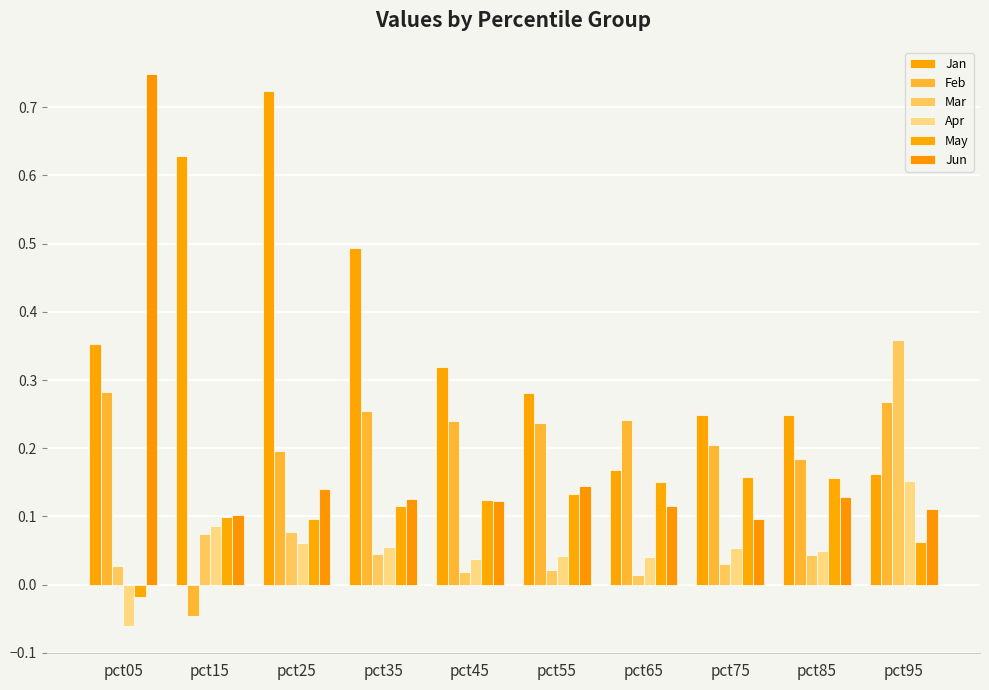

The value of Mar at pct05 is 0.0. True or false?

False